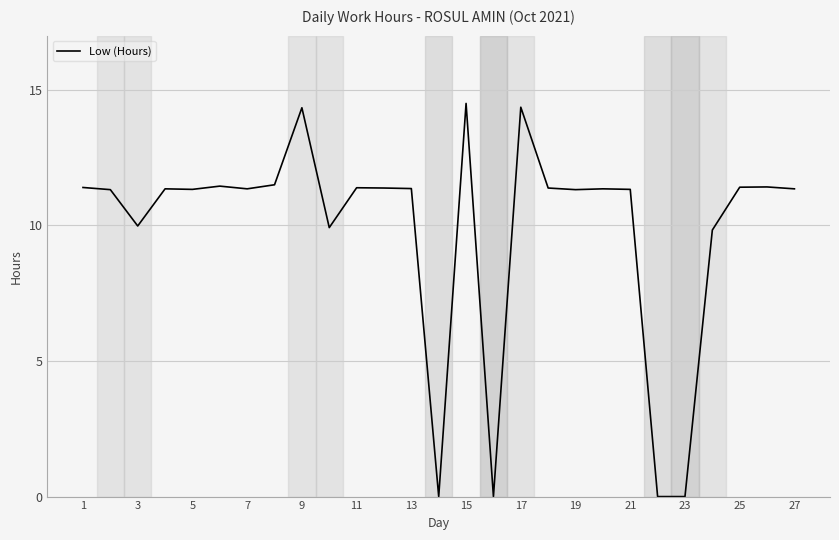

What is the difference between the maximum and minimum values?

14.5